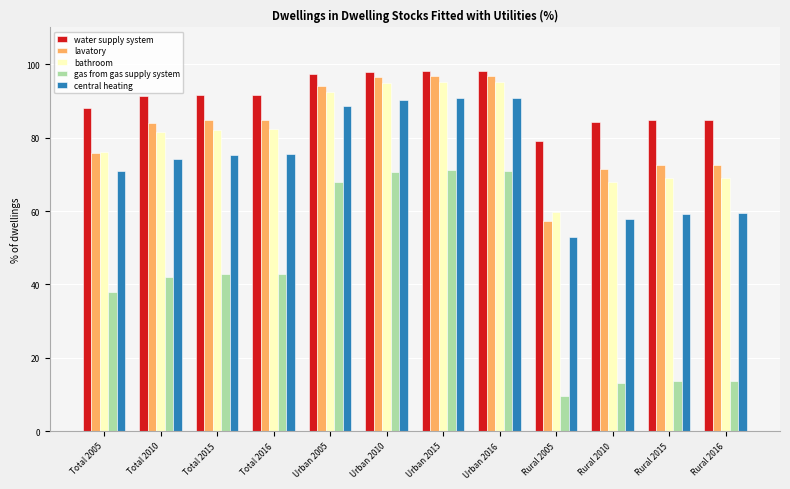

True or false: gas from gas supply system has a value of 13.1 at Rural 2010.

True